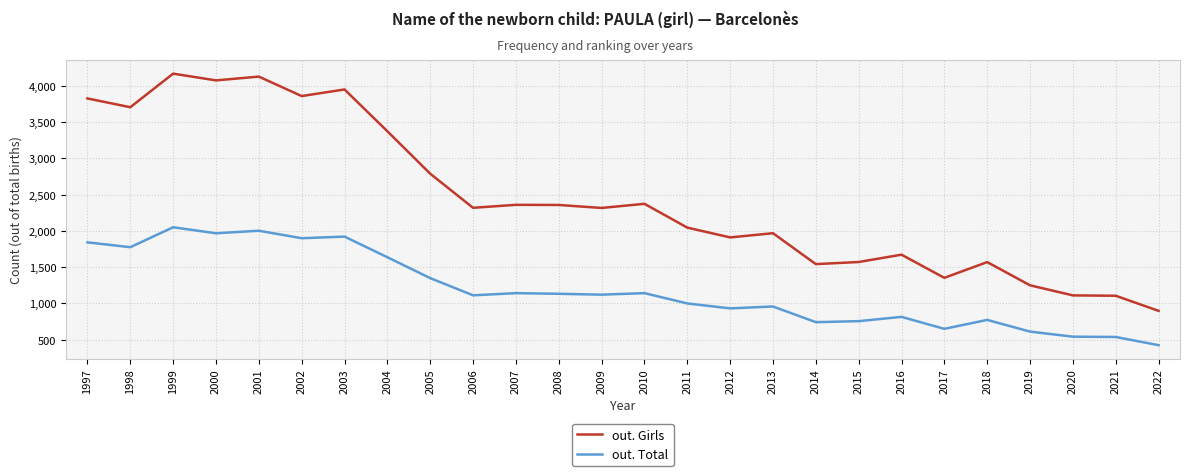

How many lines are shown in the chart?

2